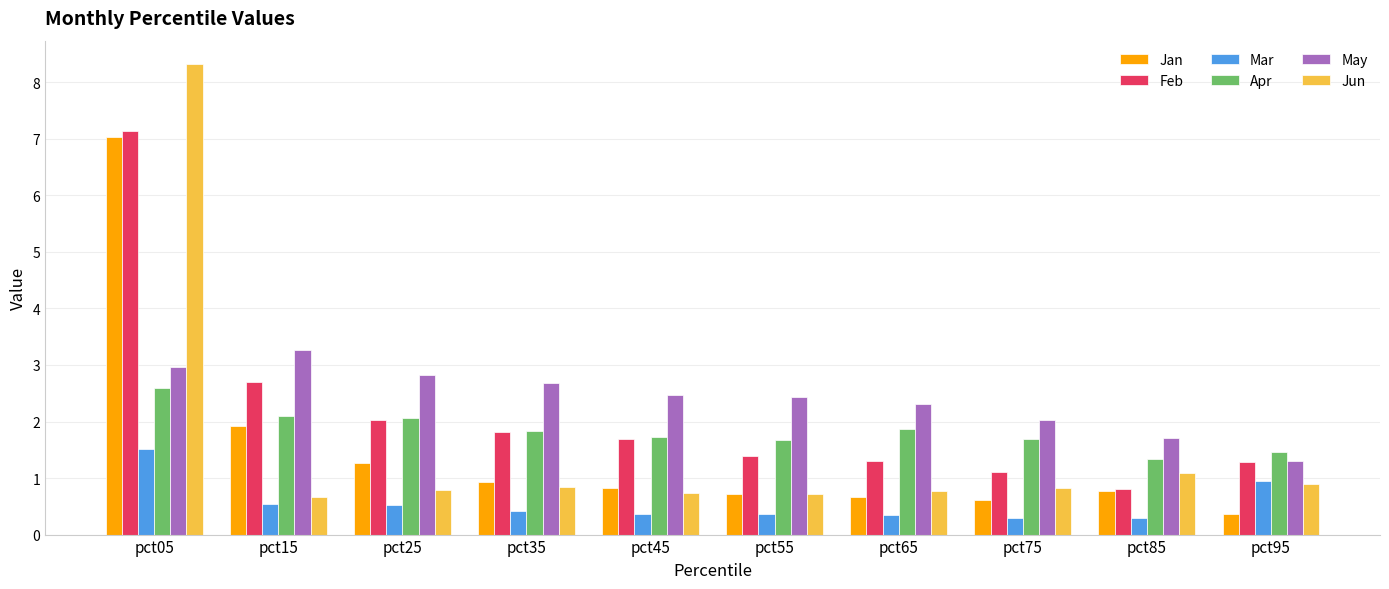

Which series has the widest spread of values?

Jun